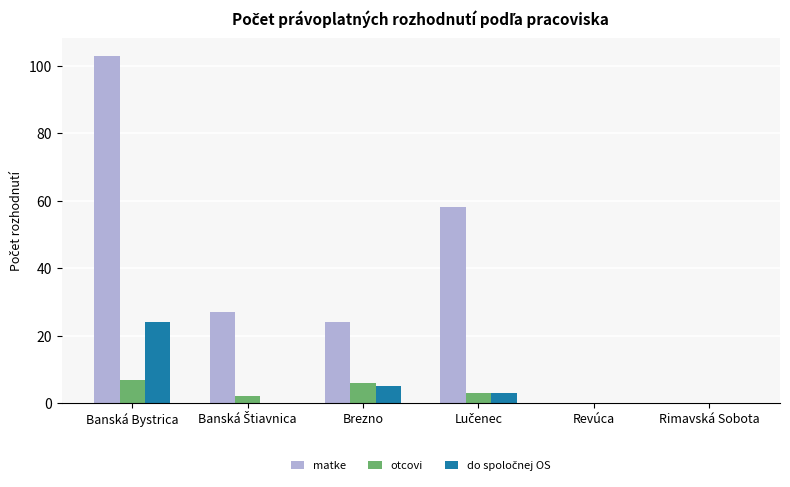

The matke series shows 70 at Rimavská Sobota. True or false?

False